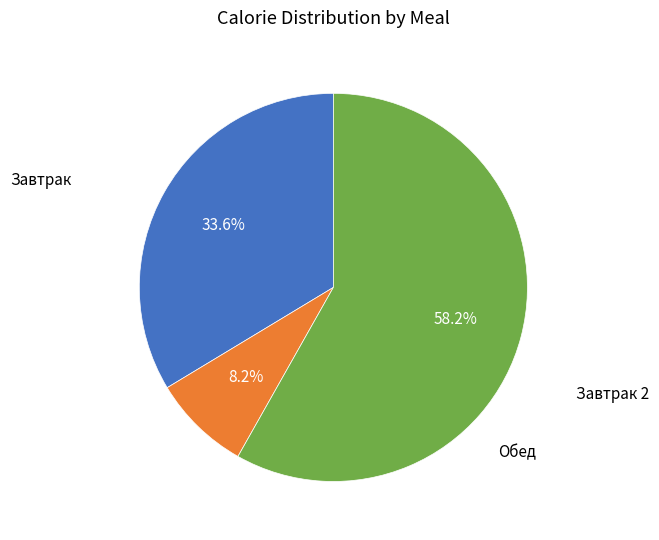

Is there any slice that represents more than half of the pie?

Yes